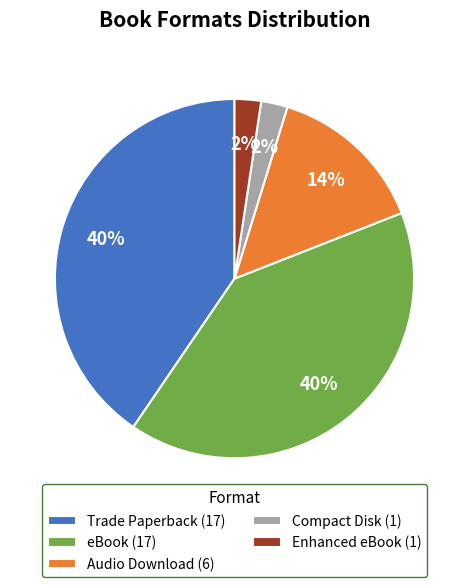

Does Compact Disk account for over 50% of the chart?

No